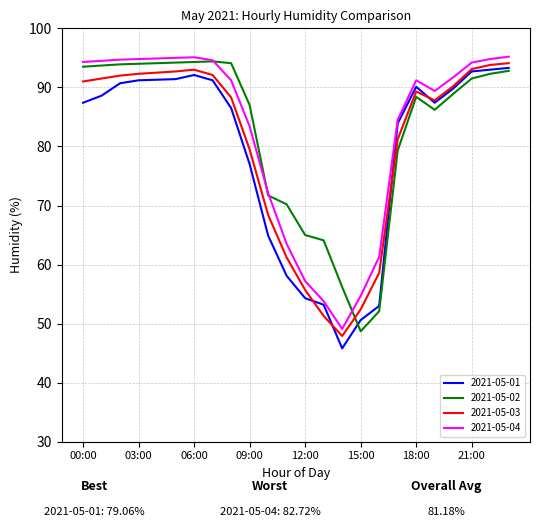

What is the minimum value shown in the chart?

45.8